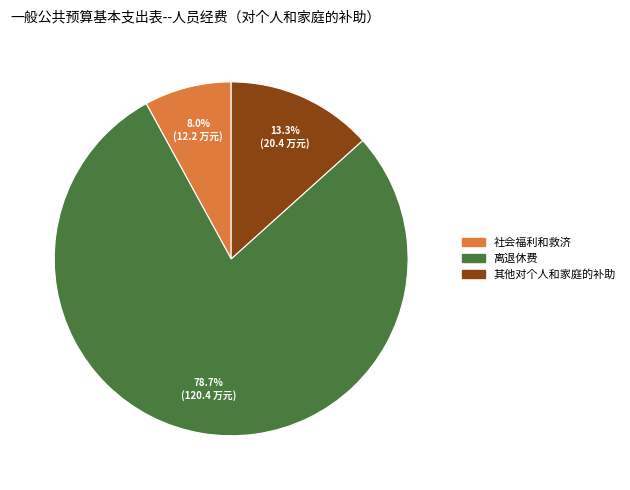

To the nearest percent, what percentage of the pie is 离退休费?

79%